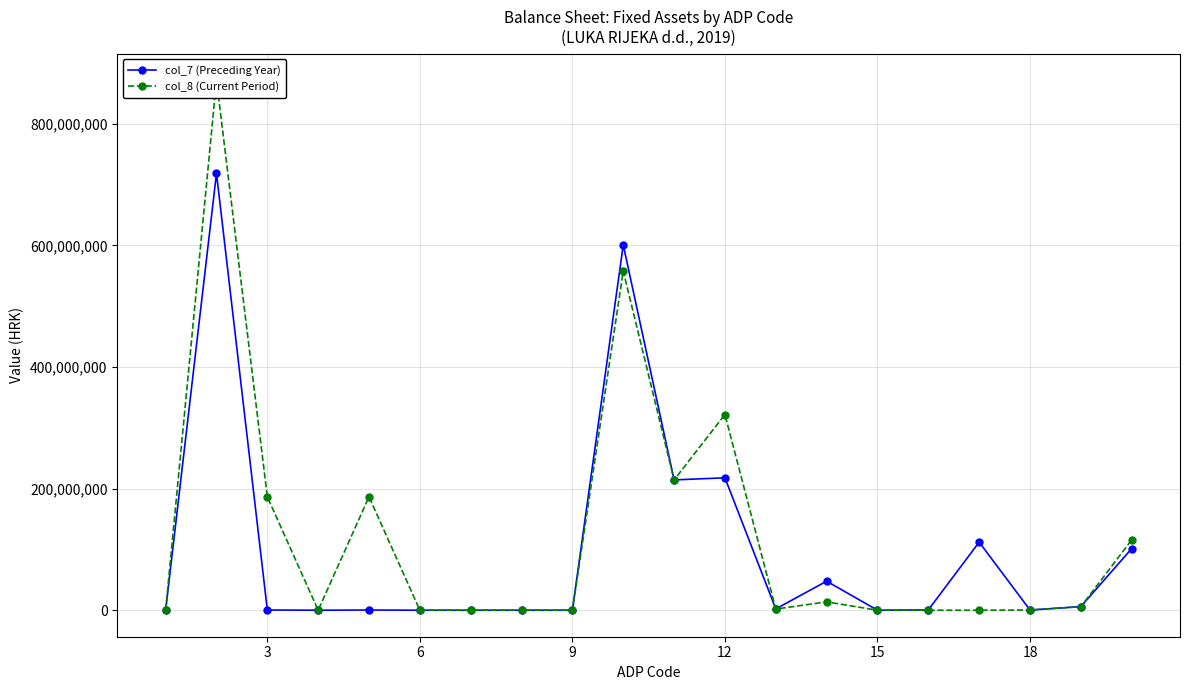

True or false: col_7 (Preceding Year) has more than 2 points higher than both neighbors.

True